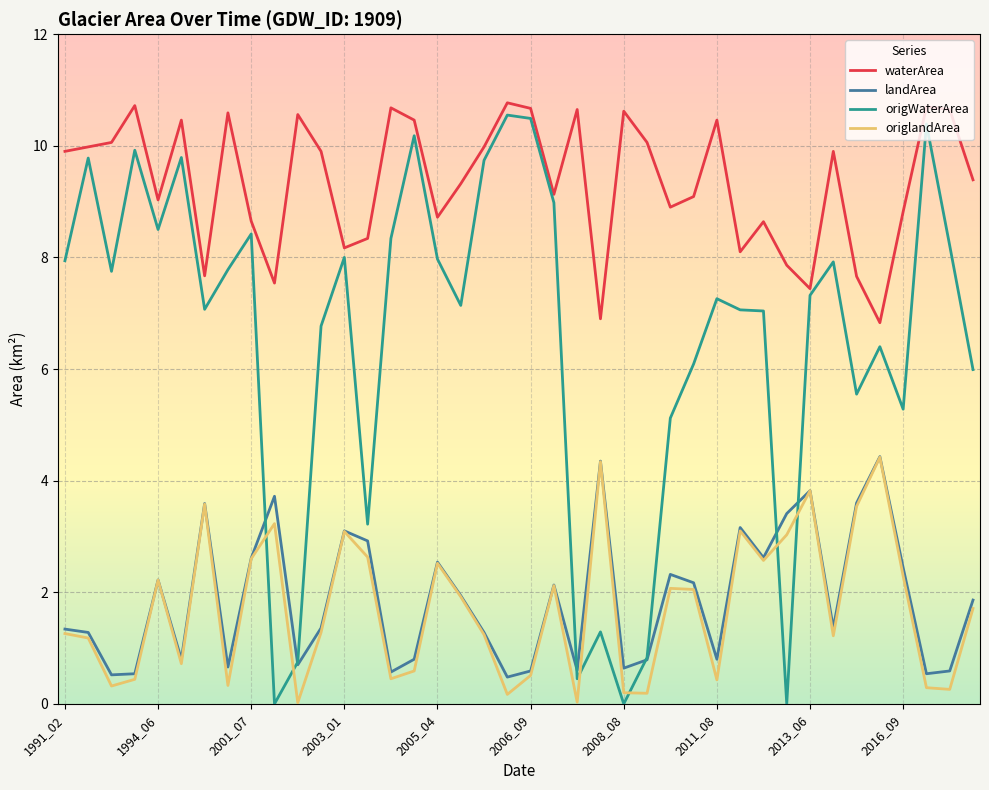

True or false: origlandArea and waterArea intersect in this chart.

False